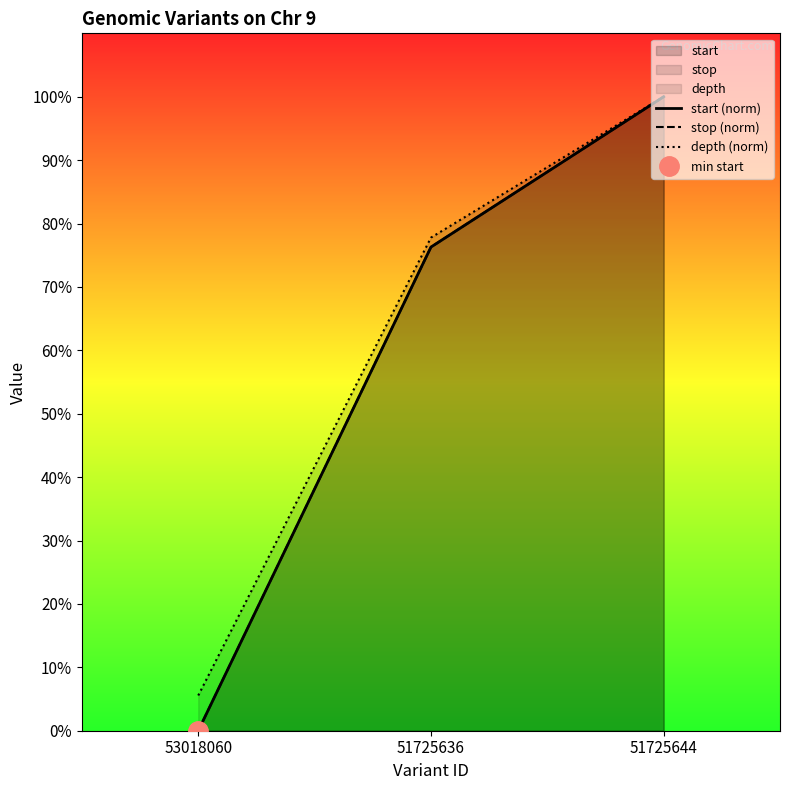

What is the difference between the maximum and minimum values in the depth (norm) series?

94.4